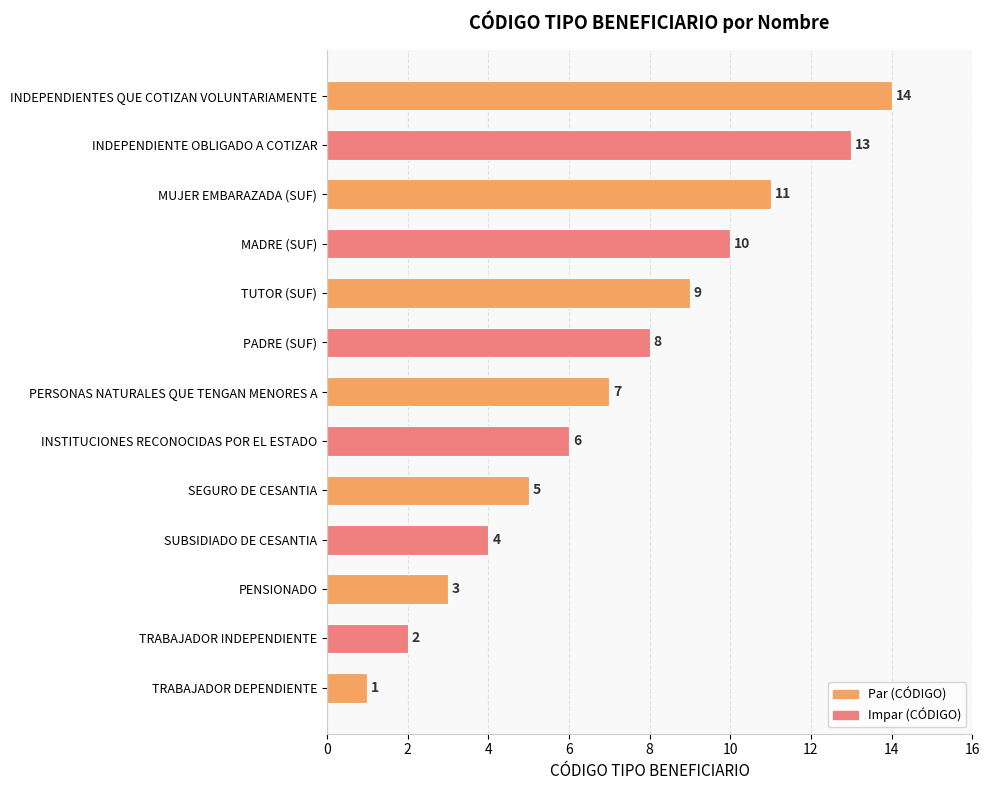

How many categories are shown in the chart?

13